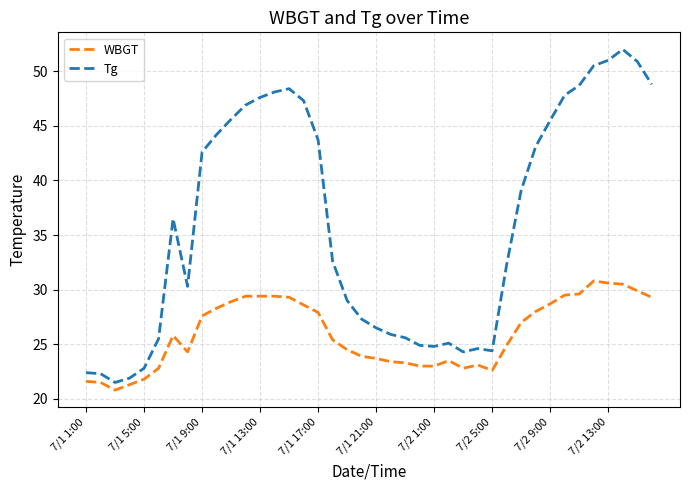

True or false: Tg and WBGT intersect in this chart.

False